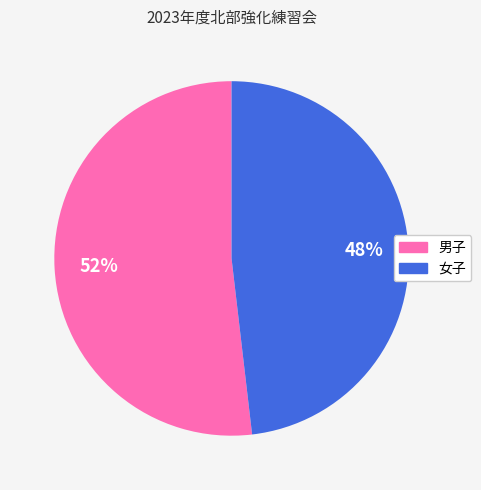

Count the number of slices in the pie.

2